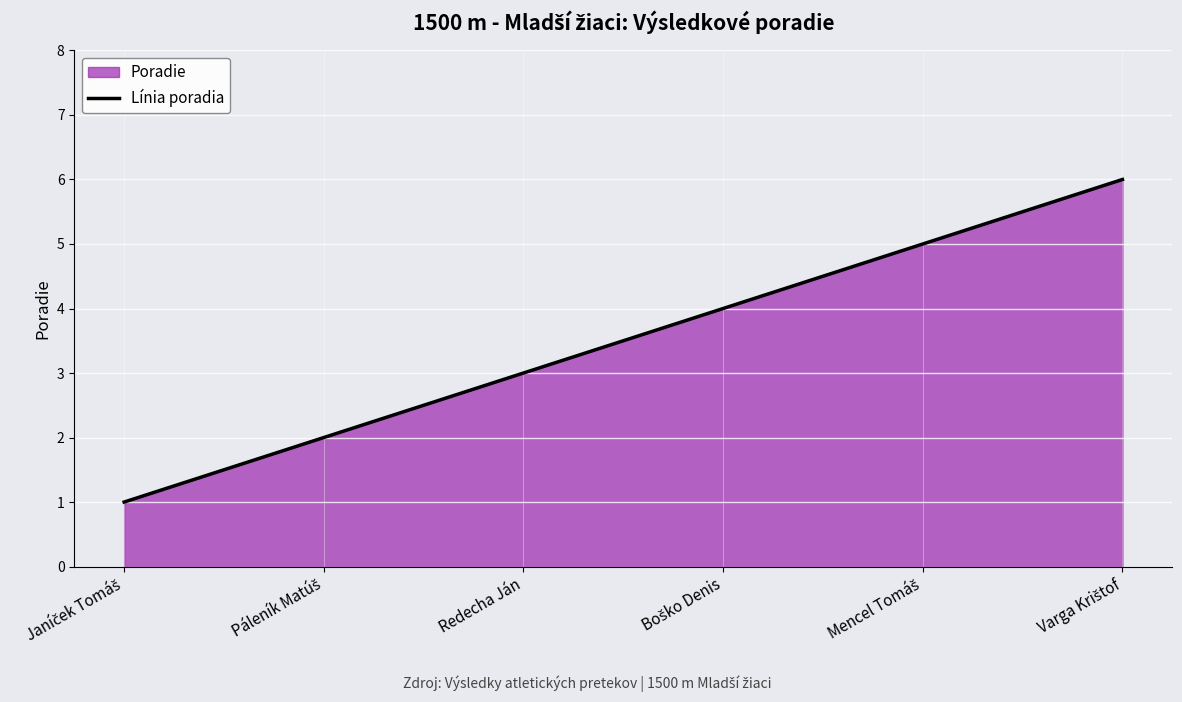

Reading left to right, what are all the values shown in this chart?

1	2	3	4	5	6